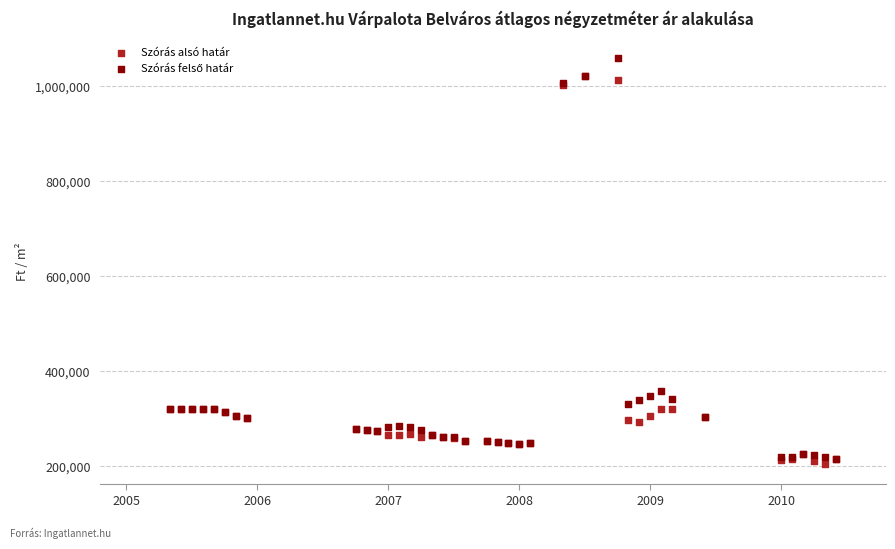

In the Szórás alsó határ series, what Y value is closest to 613330?

320093